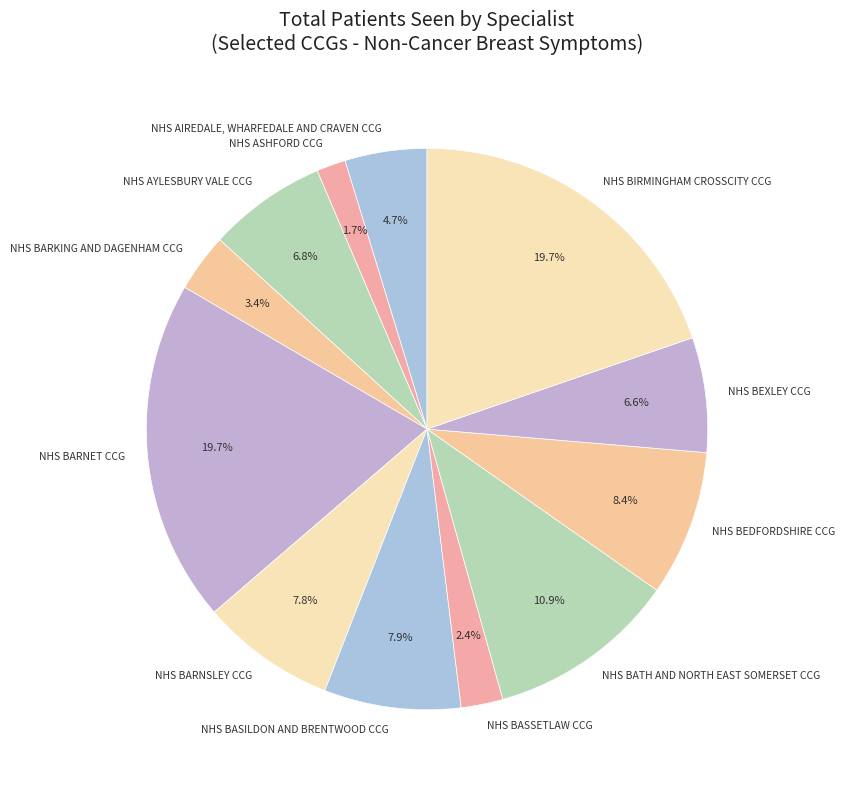

What portion of the pie excludes NHS BATH AND NORTH EAST SOMERSET CCG?

89.1%